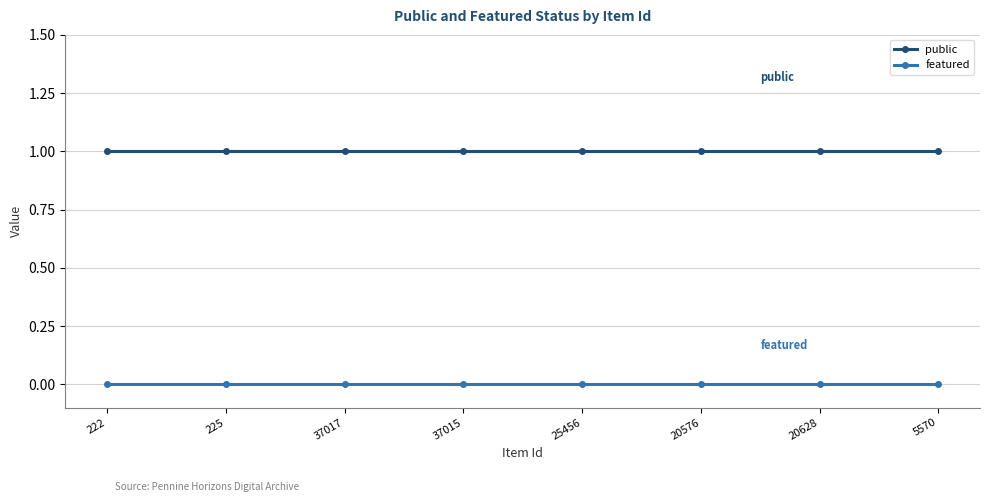

True or false: featured and public cross at least once.

False